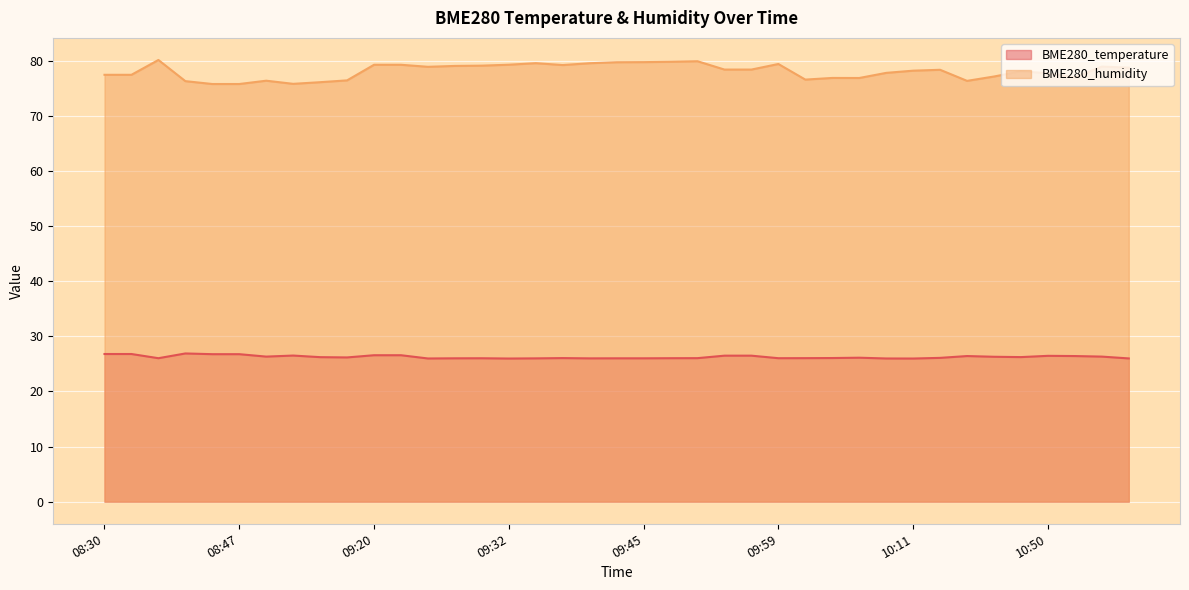

At which category is the sum across all series the highest?

08:35